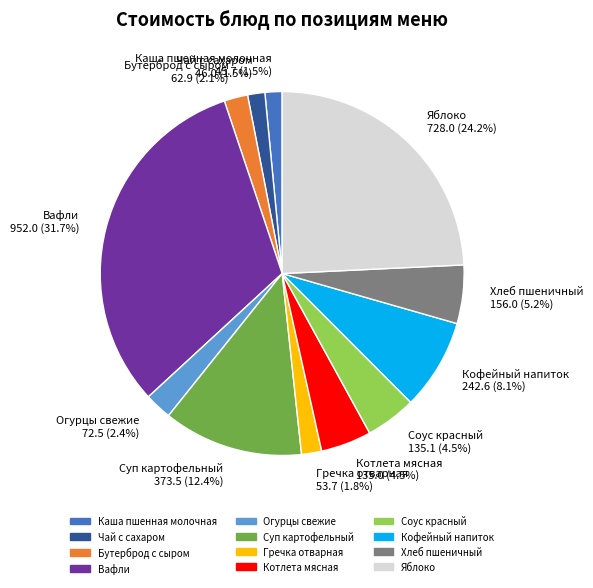

What is the ratio of the value at Гречка отварная 53.7 (1.8%) to the value at Огурцы свежие 72.5 (2.4%)?

0.7